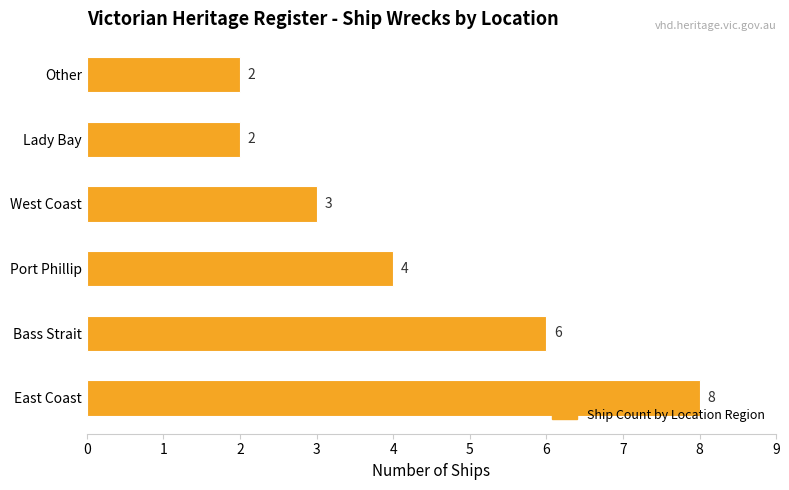

The value at Bass Strait is 10. True or false?

False